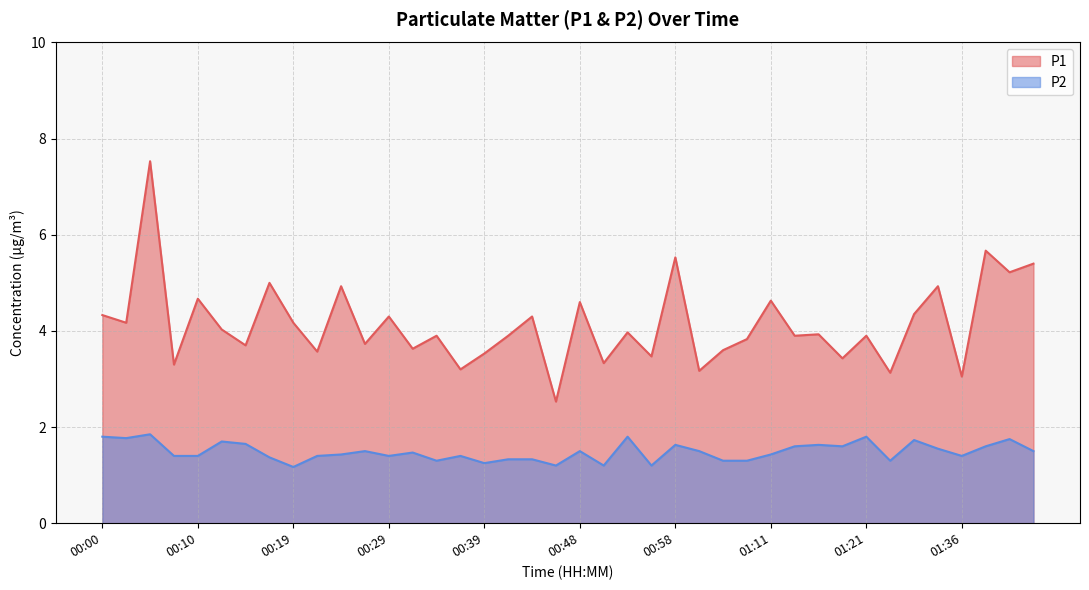

List the labels in order of P2 value, largest first.

00:05, 00:00, 00:53, 01:21, 00:02, 01:41, 01:31, 00:12, 00:14, 00:58, 01:16, 01:13, 01:18, 01:38, 01:33, 00:27, 00:48, 01:01, 01:43, 00:31, 00:24, 01:11, 00:07, 00:10, 00:22, 00:29, 00:36, 01:36, 00:17, 00:41, 00:44, 00:34, 01:03, 01:06, 01:26, 00:39, 00:46, 00:51, 00:56, 00:19